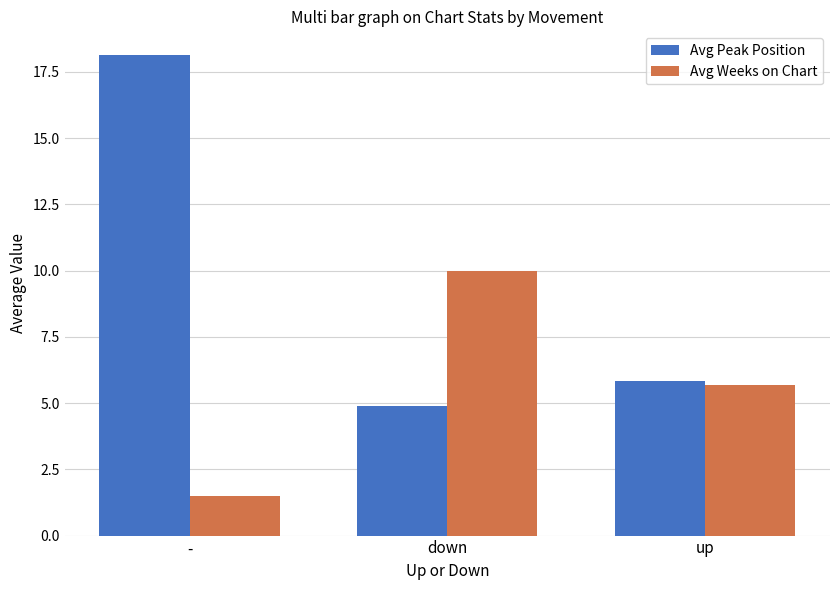

Reading right to left, list all the values displayed in this chart.

Avg Peak Position: 5.8	4.9	18.1
Avg Weeks on Chart: 5.7	10.0	1.5